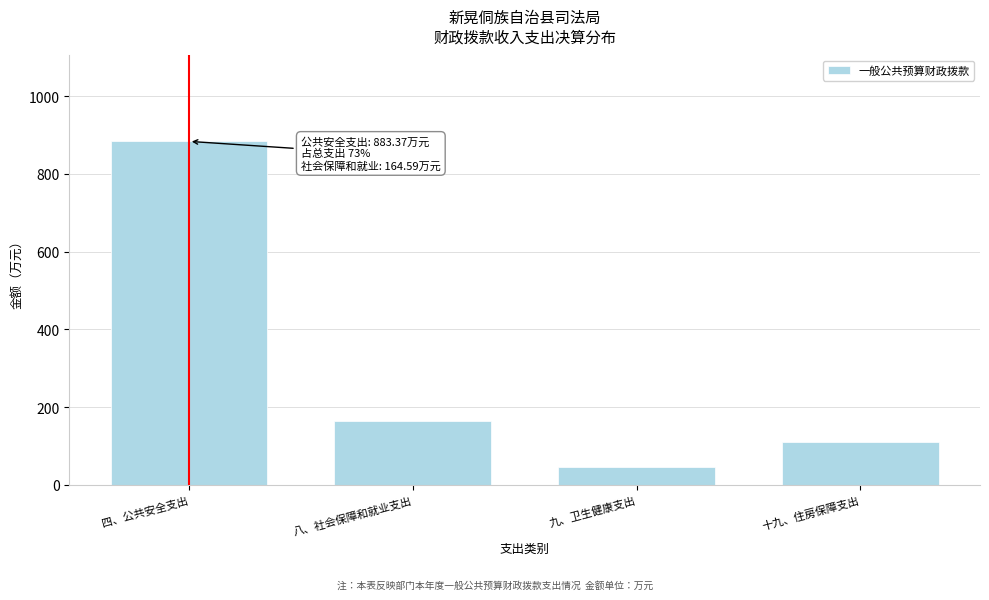

Reading right to left, transcribe all the data shown in this chart.

109.3	45.5	164.6	883.4